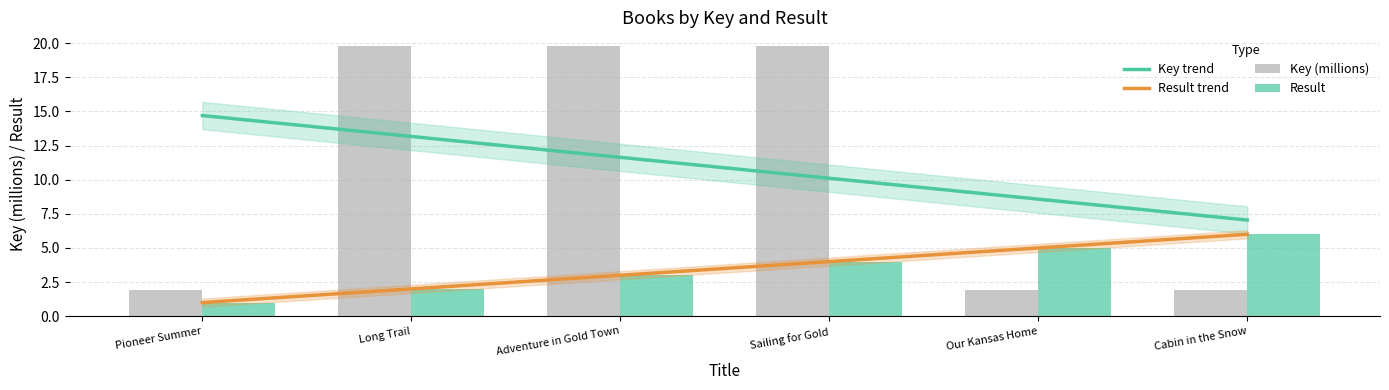

How many data points in Result trend are above 3?

3